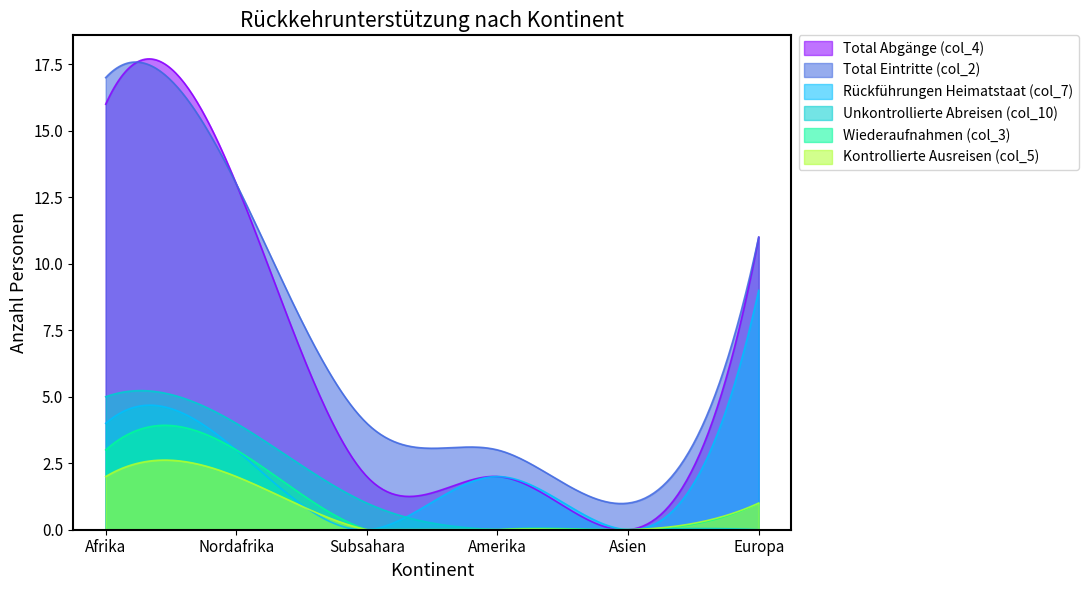

The Total Abgänge (col_4) series shows 21 at Afrika. True or false?

False